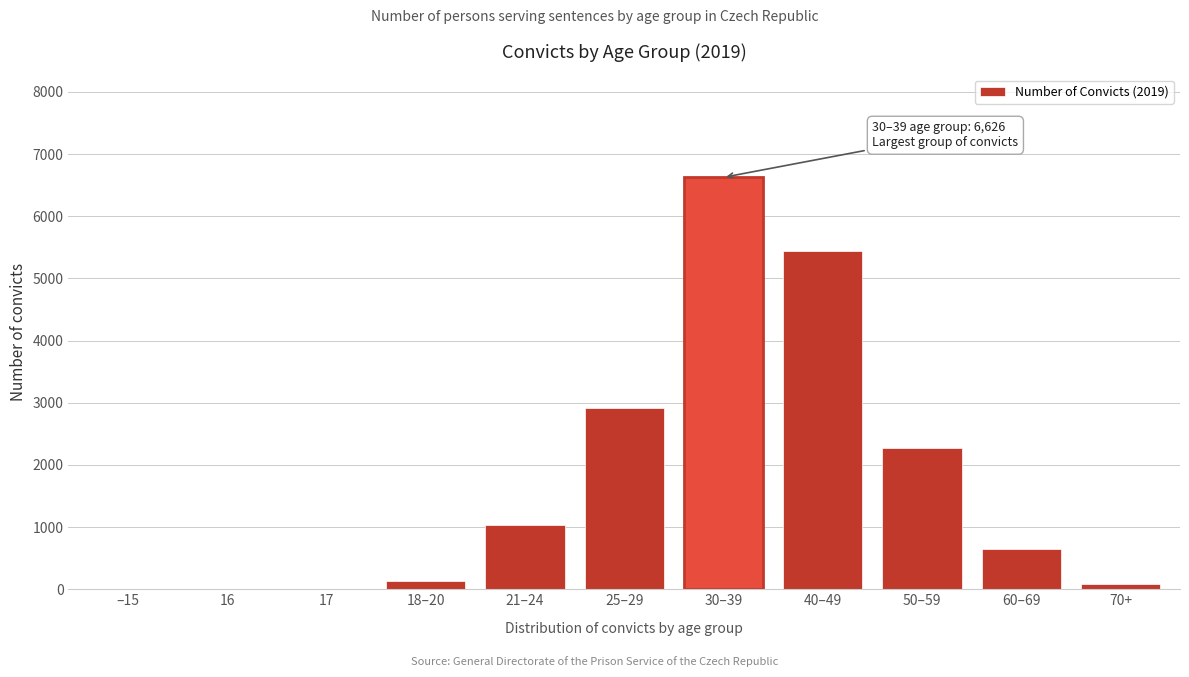

Is it true that the value at 30–39 is 10340?

False